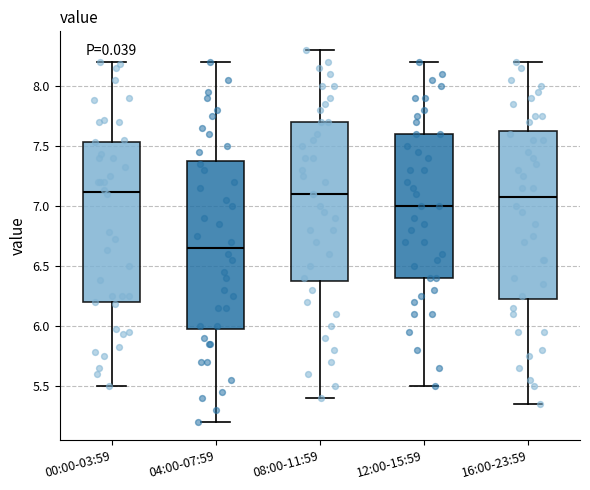

Which box's median line is the lowest?

04:00-07:59